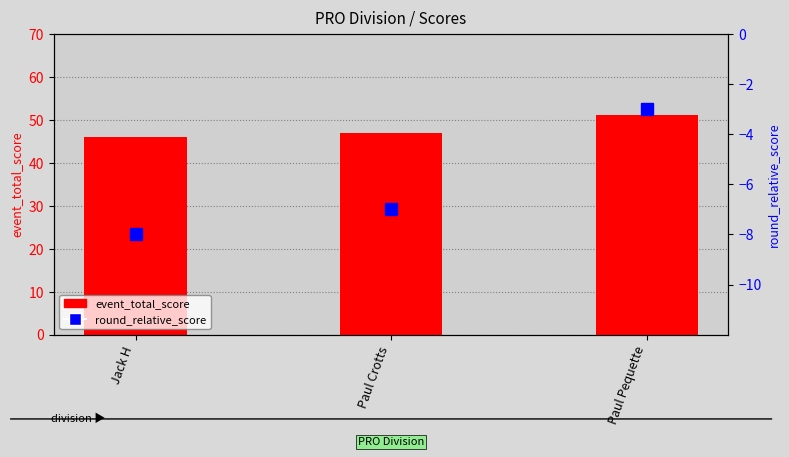

What is the label of the 1st bar from the right?

Paul Pequette